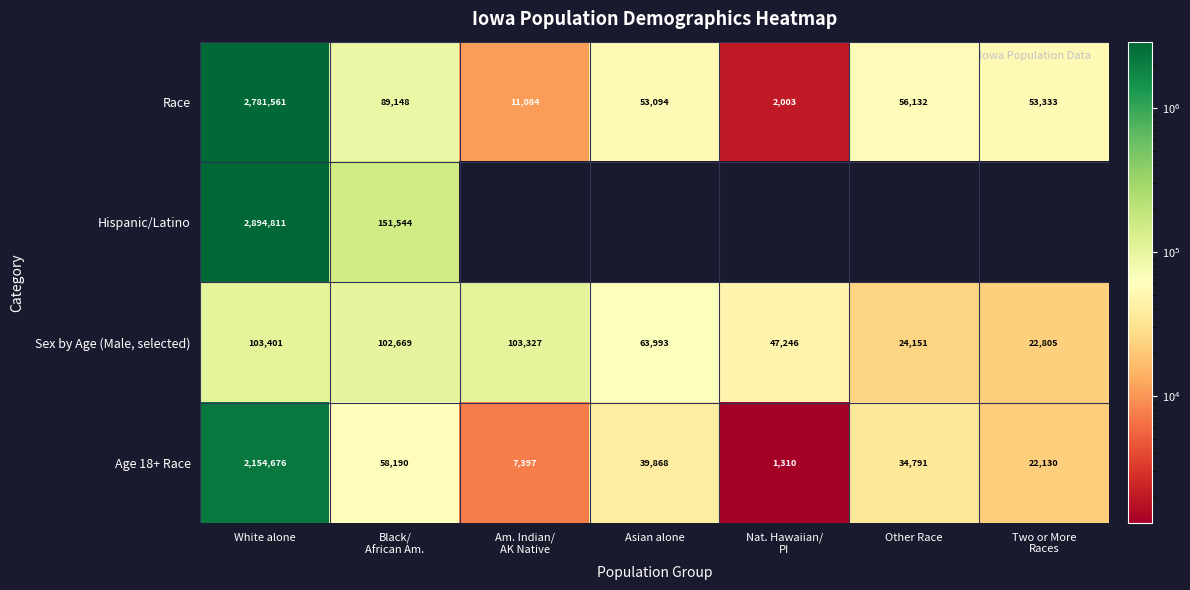

Rank the series at White alone from highest to lowest value.

Hispanic/Latino, Race, Age 18+ Race, Sex by Age (Male, selected)